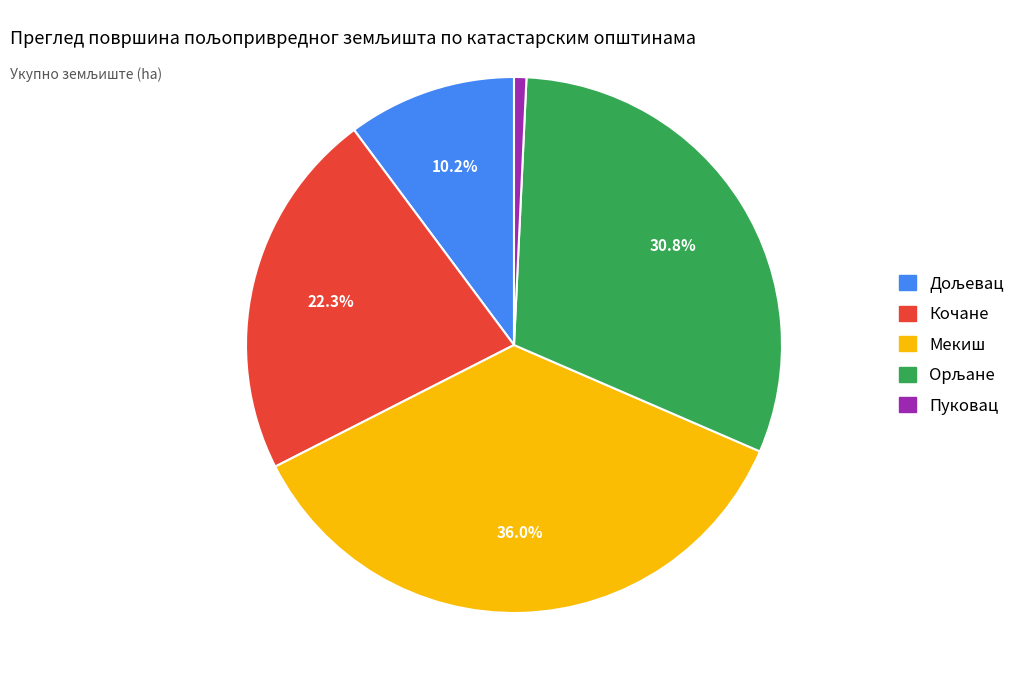

Is there any slice that represents more than half of the pie?

No